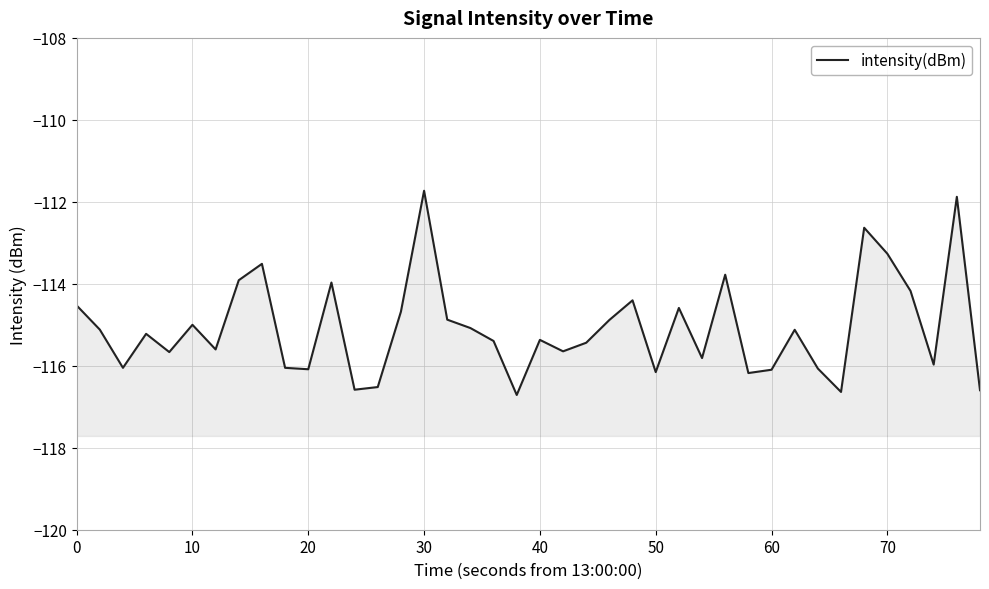

Rank the categories by value from lowest to highest.

19, 33, 39, 12, 13, 29, 25, 30, 10, 32, 9, 20, 37, 27, 40, 21, 60, 22, 18, 20, 30, 31, 10, 17, 50, 23, 16, 14, 26, 0, 24, 36, 11, 70, 28, 80, 35, 34, 38, 15